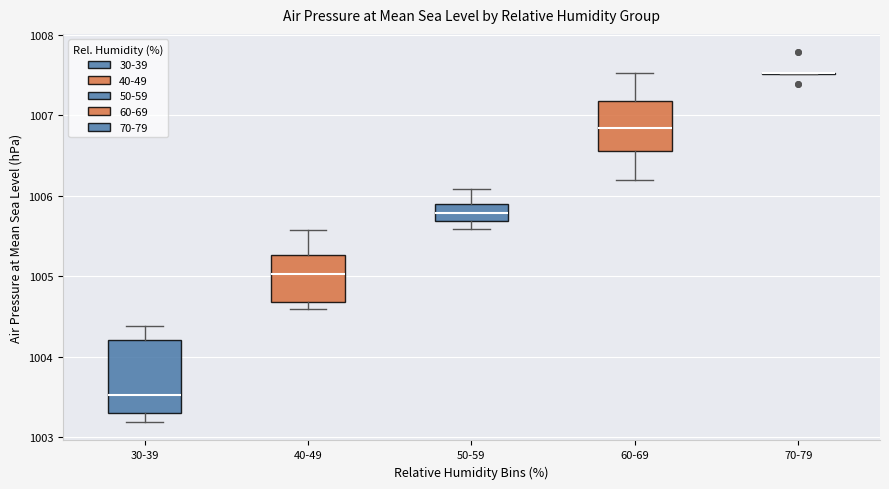

Where is the lower edge of the box for 30-39 on the y-axis? The values are not printed on the chart, so give them approximately, as read against the axis.

1003.3